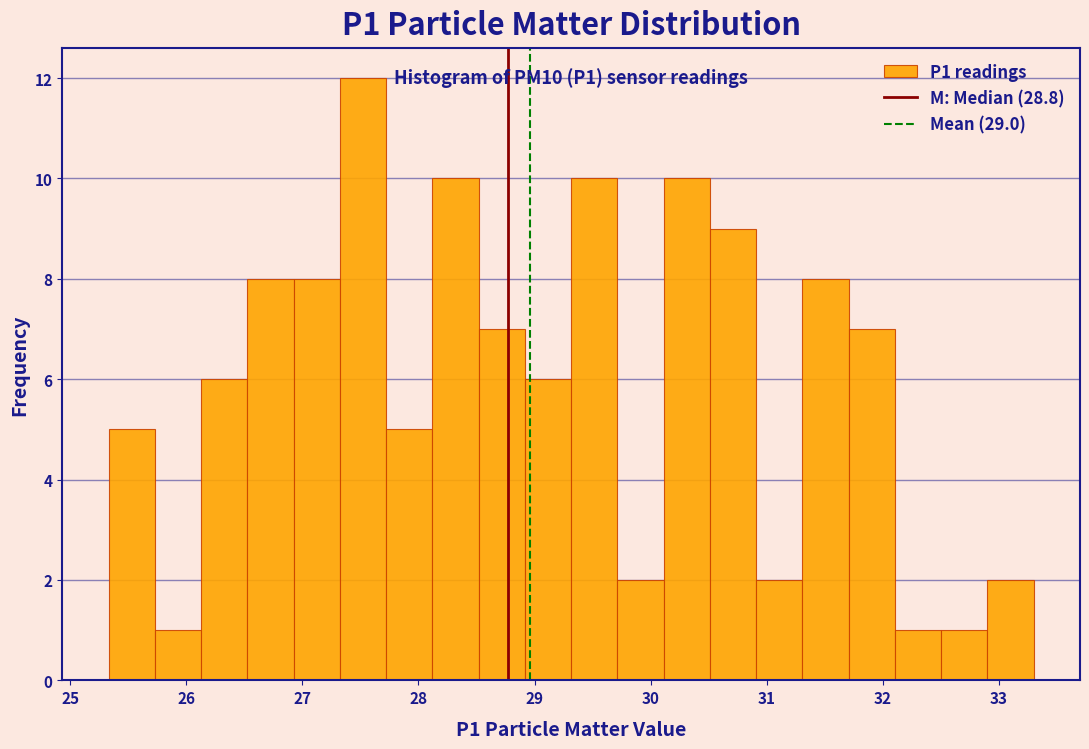

Around what value on the x-axis is the tallest bar? Give the approximate position of its centre, as read against the axis.

27.5